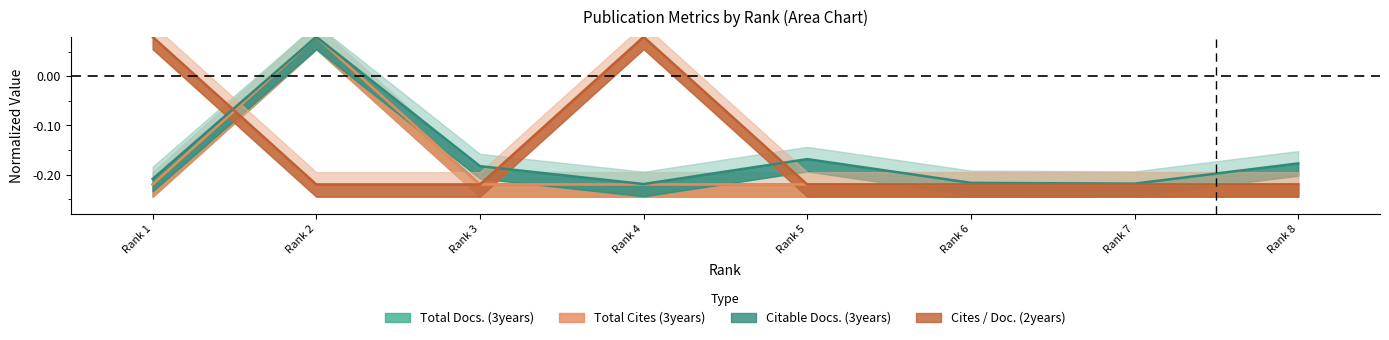

Does the chart have visible grid lines?

No